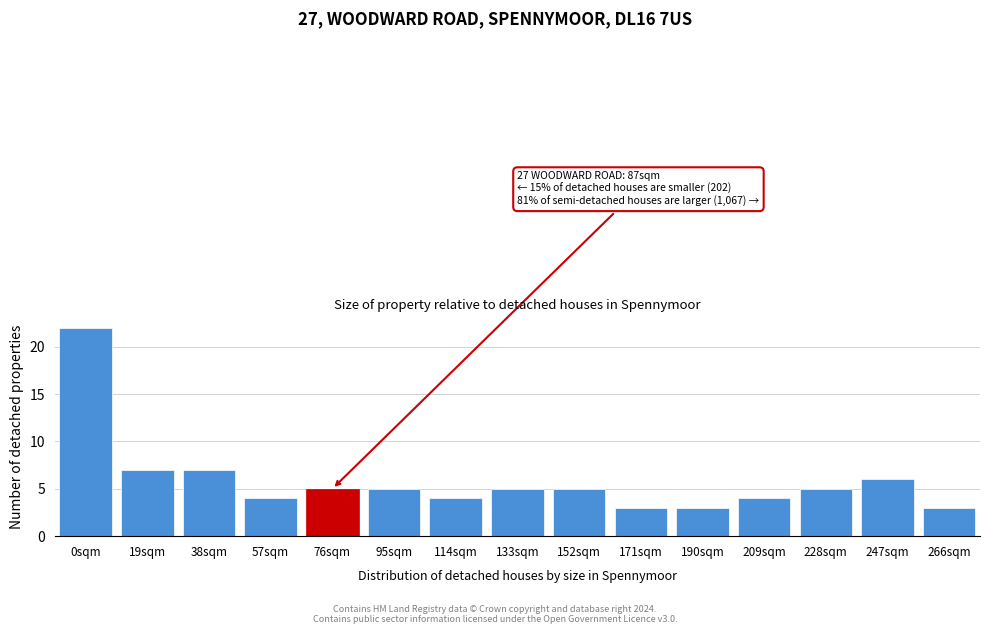

Reading right to left, transcribe all the data shown in this chart.

266sqm=3	247sqm=6	228sqm=5	209sqm=4	190sqm=3	171sqm=3	152sqm=5	133sqm=5	114sqm=4	95sqm=5	76sqm=5	57sqm=4	38sqm=7	19sqm=7	0sqm=22